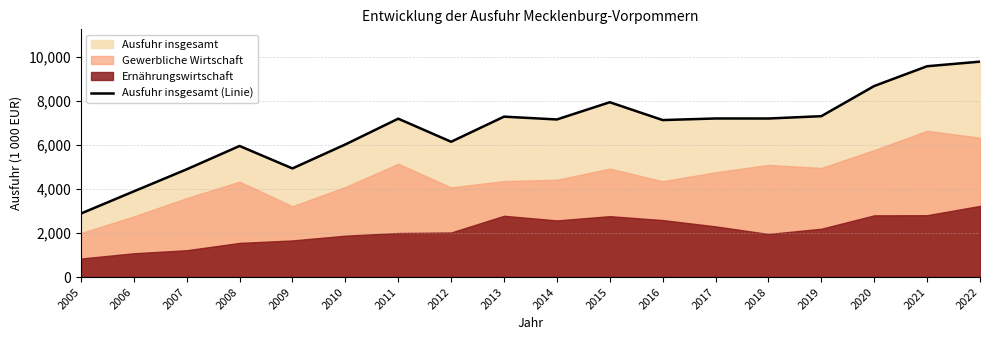

Reading left to right, extract all data points from this chart.

2889.4	3898.2	4902.2	5964.7	4942.7	6033.9	7205.4	6156.3	7298.5	7170.4	7954.0	7143.0	7215.1	7214.0	7320.0	8692.5	9592.5	9801.0